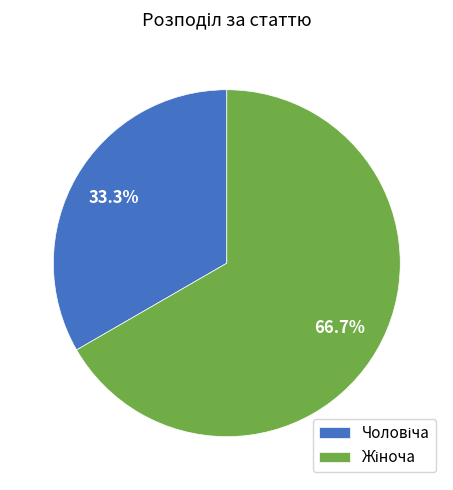

Does any single category account for the majority?

Yes